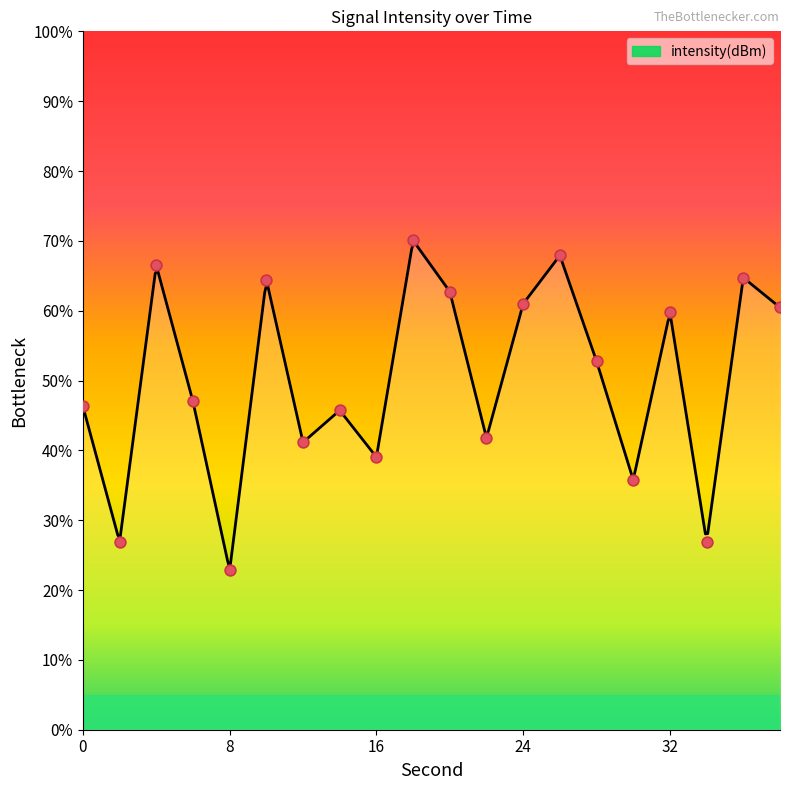

What is the ratio of the value at 38 to the value at 2?

2.2